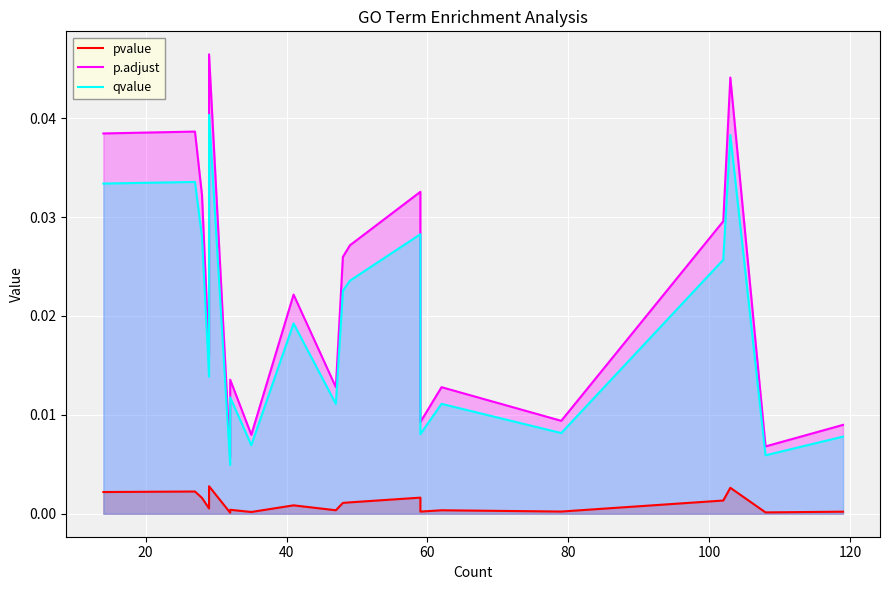

What position from the right is 60?

17